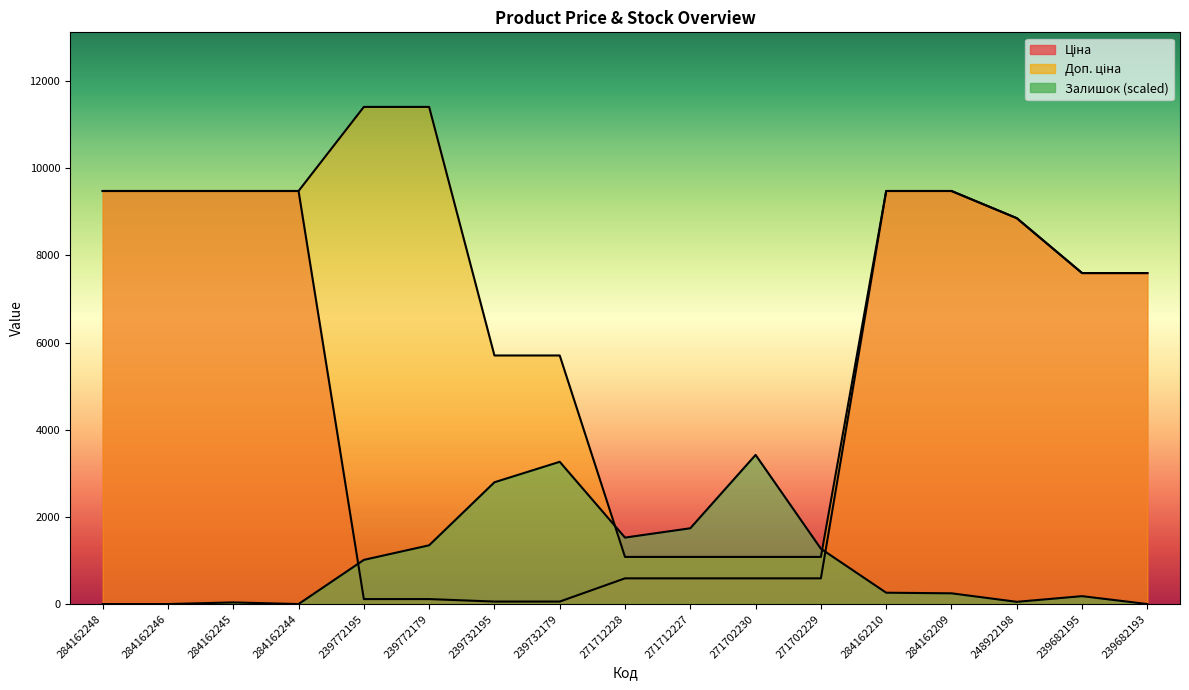

At how many categories does at least one series exceed 3447?

13